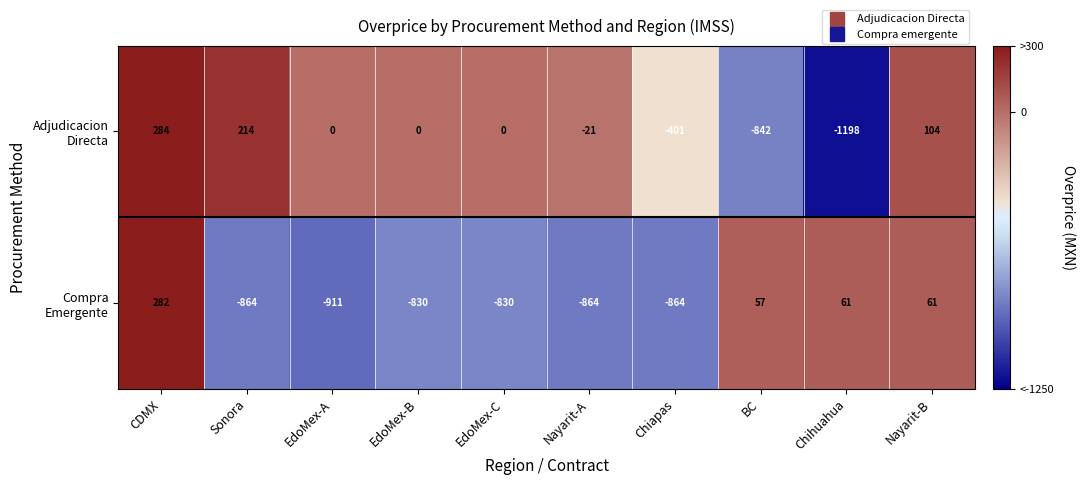

What is the difference between the highest and lowest values at BC?

899